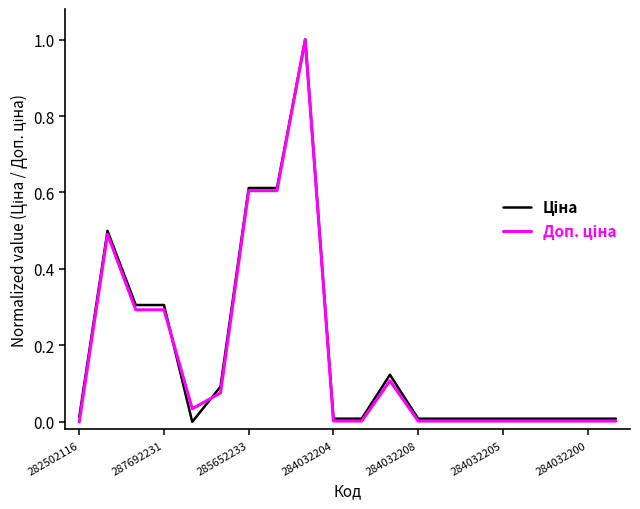

What is the greatest value displayed?

1.0